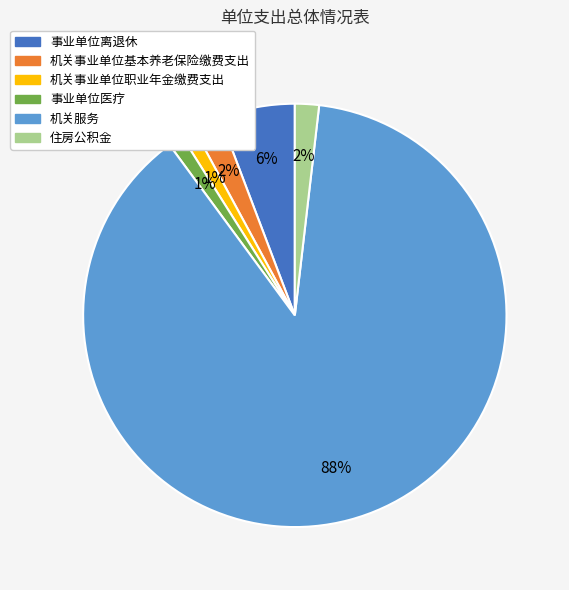

Between 机关服务 and 机关事业单位职业年金缴费支出, which is larger?

机关服务